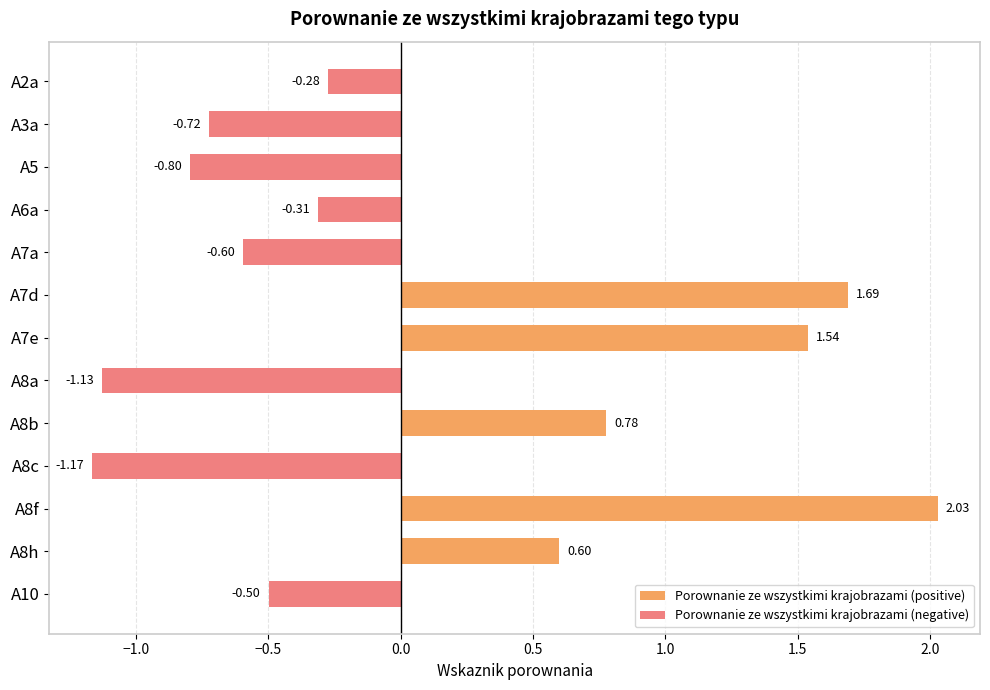

Between A8a and A2a, which is larger?

A8a